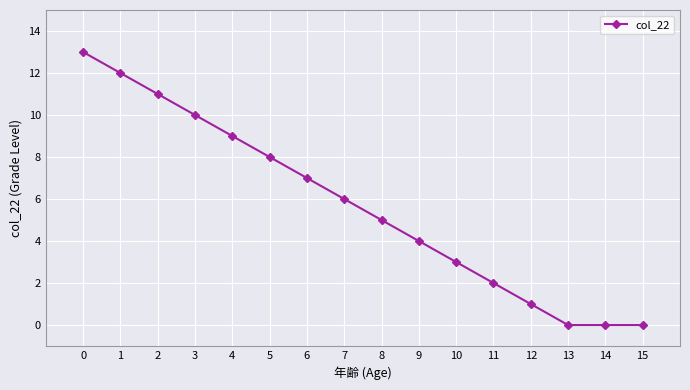

Does the chart display data point markers on the line(s)?

Yes